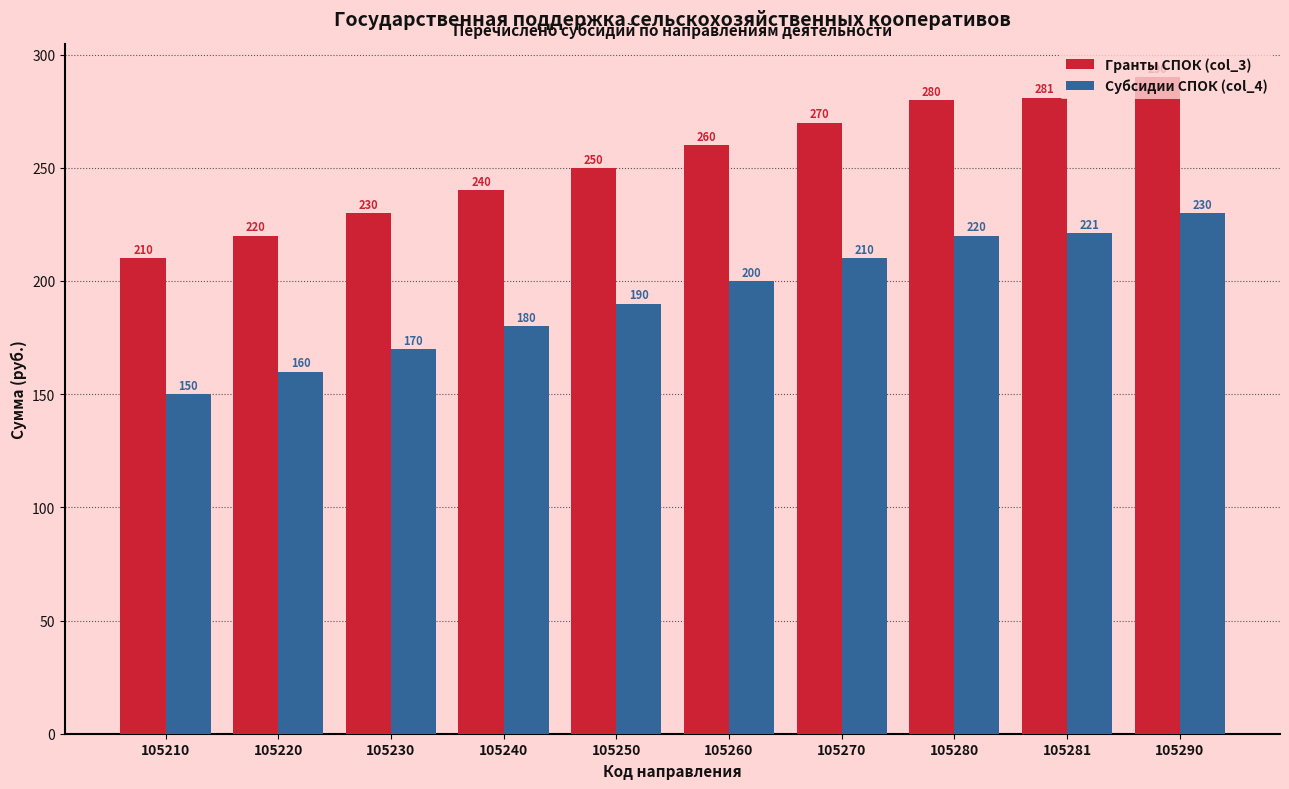

What are all the series names shown in the legend?

Гранты СПОК (col_3), Субсидии СПОК (col_4)